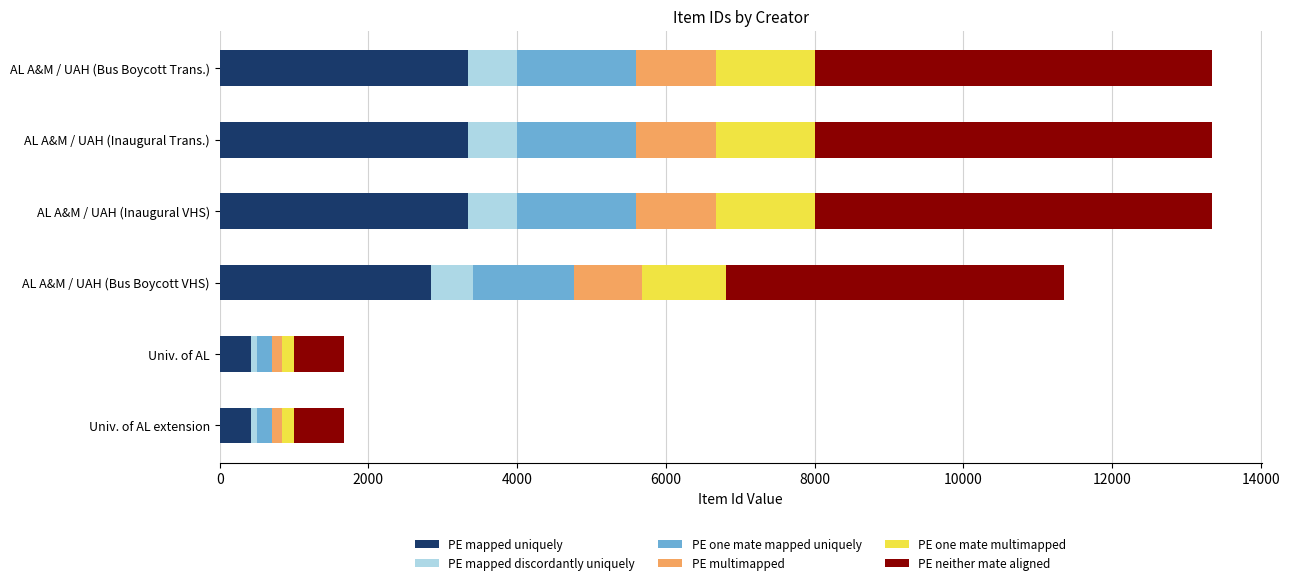

True or false: PE mapped uniquely has a value of 1463 at AL A&M / UAH (Inaugural Trans.).

False